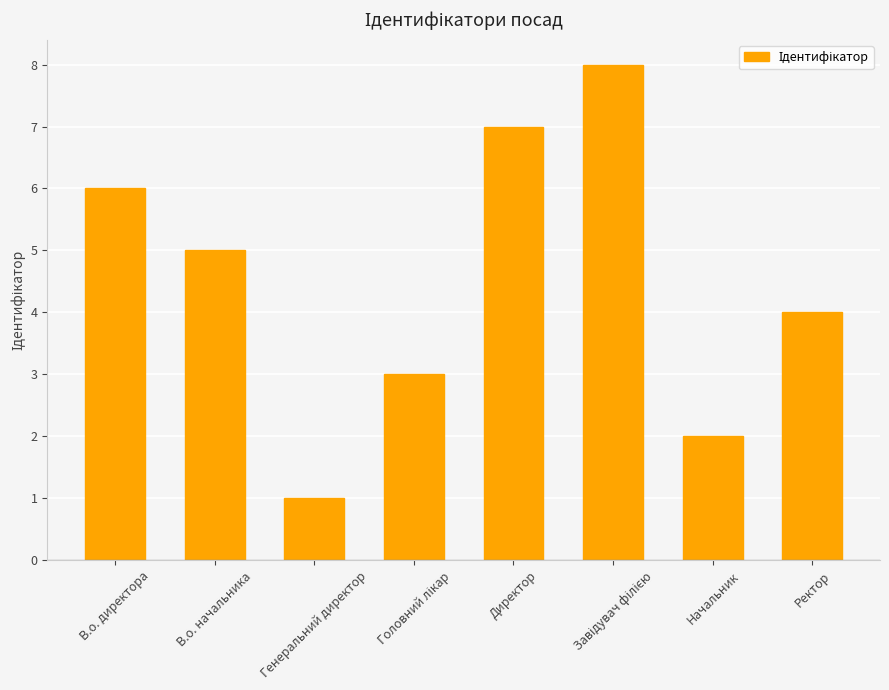

What is the label of the 1st bar from the right?

Ректор